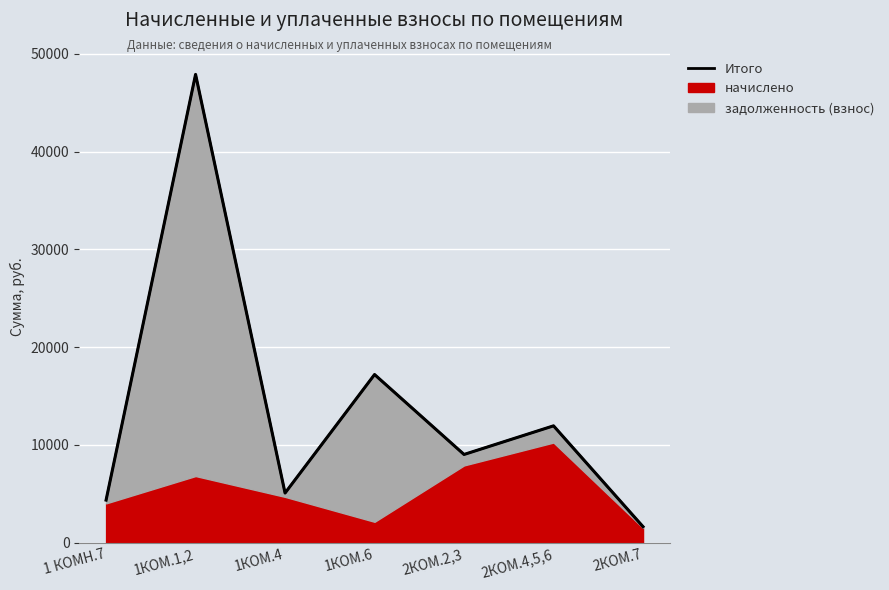

At which label is the value closest to 24769?

1КОМ.6